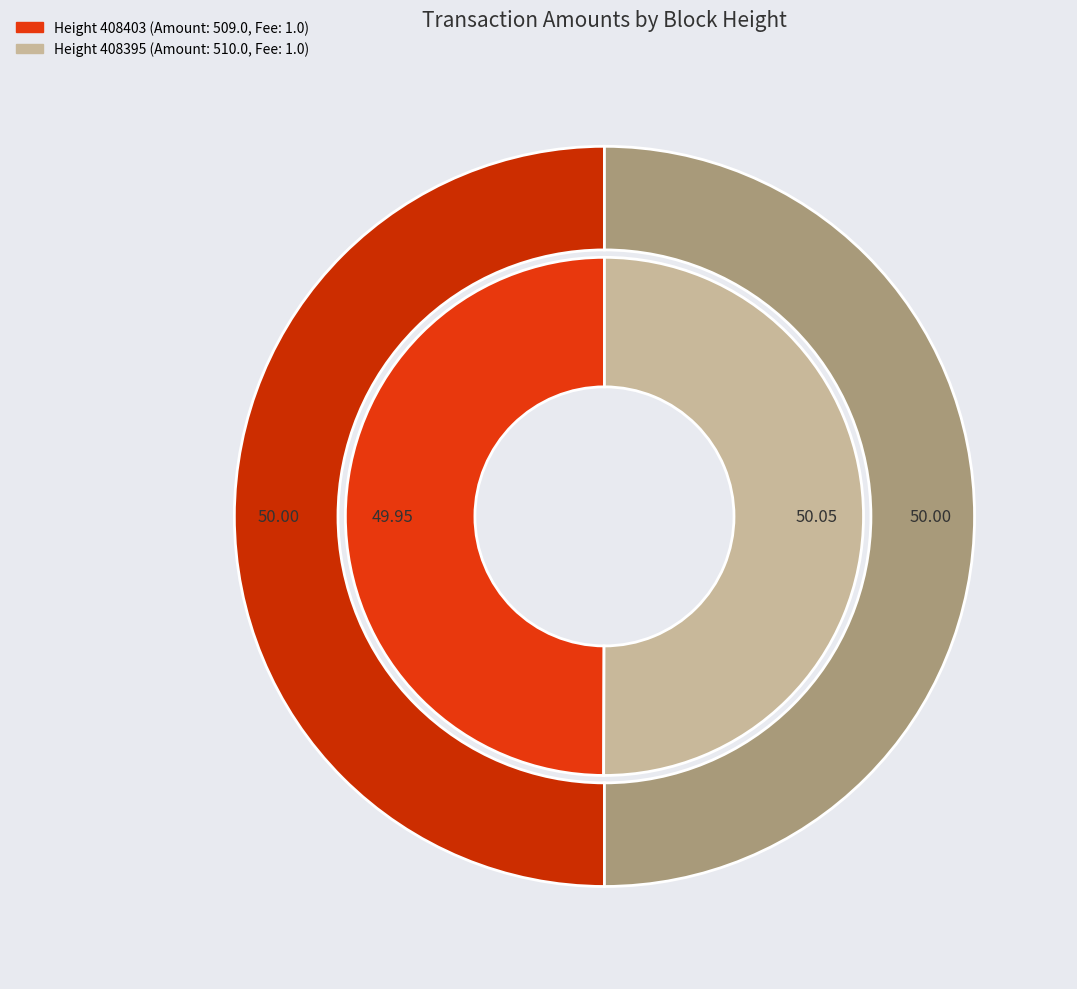

To the nearest percent, what percentage of the pie is 408403?

50%